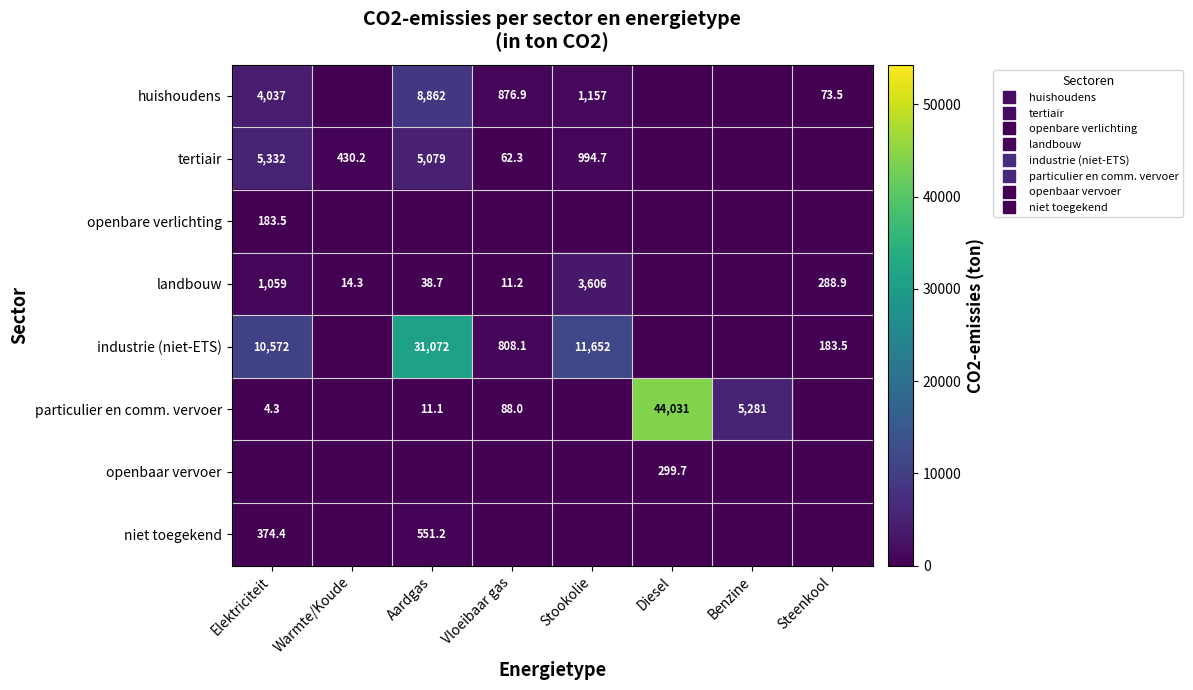

The particulier en comm. vervoer series shows 44031.0 at Diesel. True or false?

True